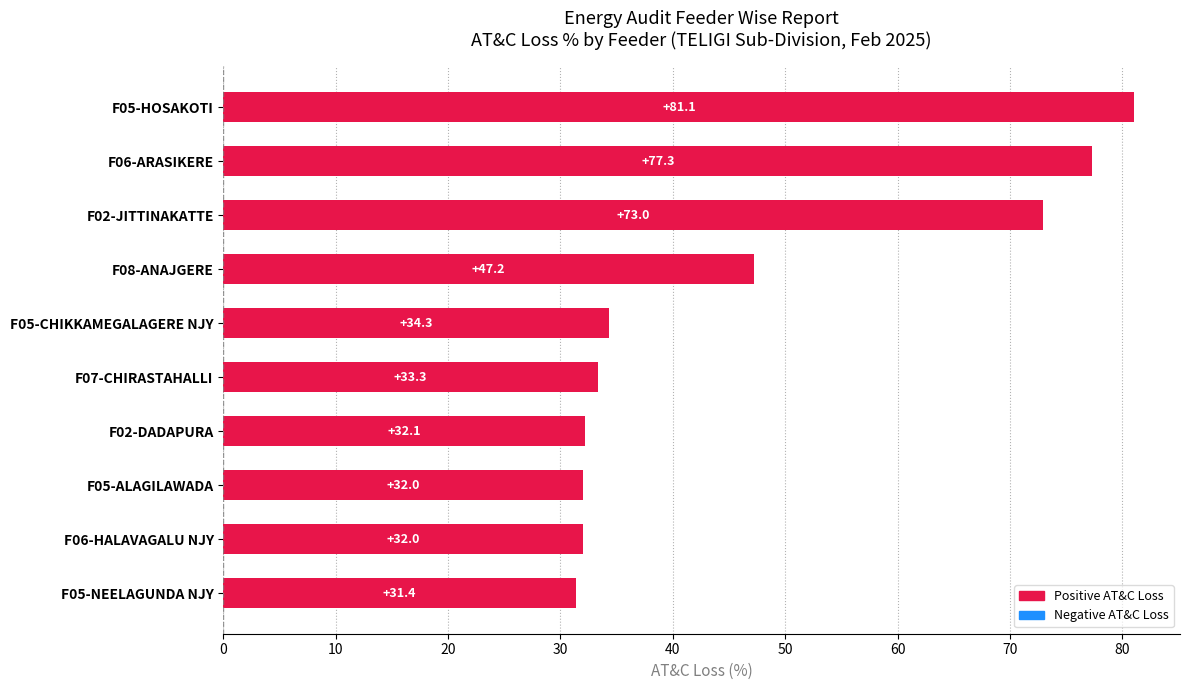

Are the bars horizontal?

Yes